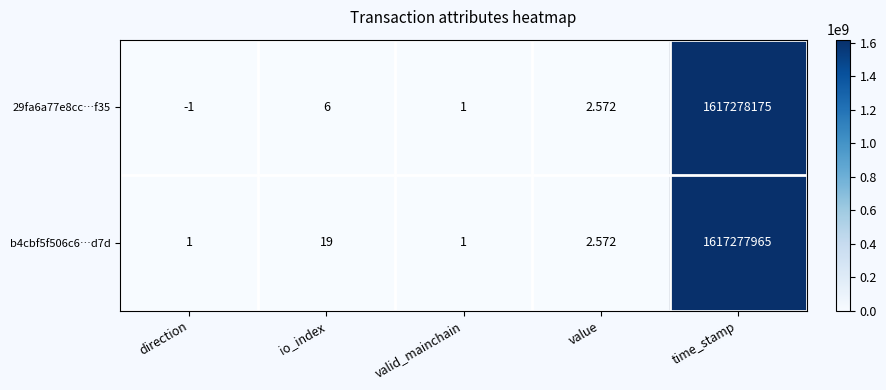

Which category has the lowest value in the 29fa6a77e8cc…f35 series?

direction